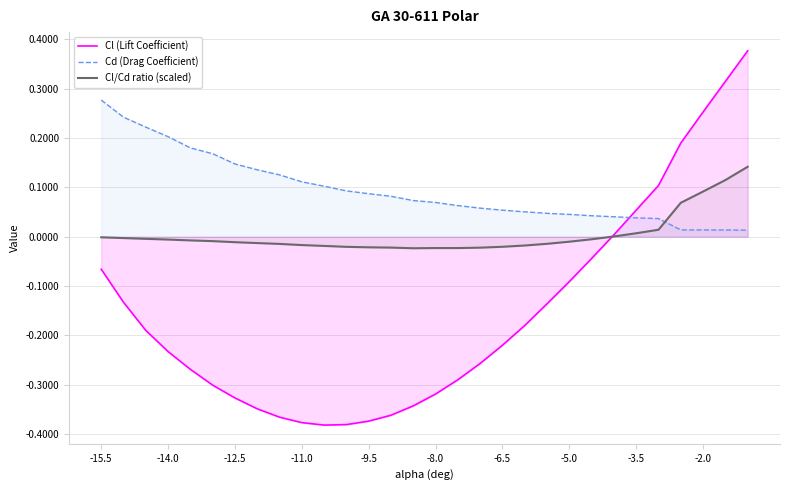

Which series has the largest total across all categories?

Cd (Drag Coefficient)